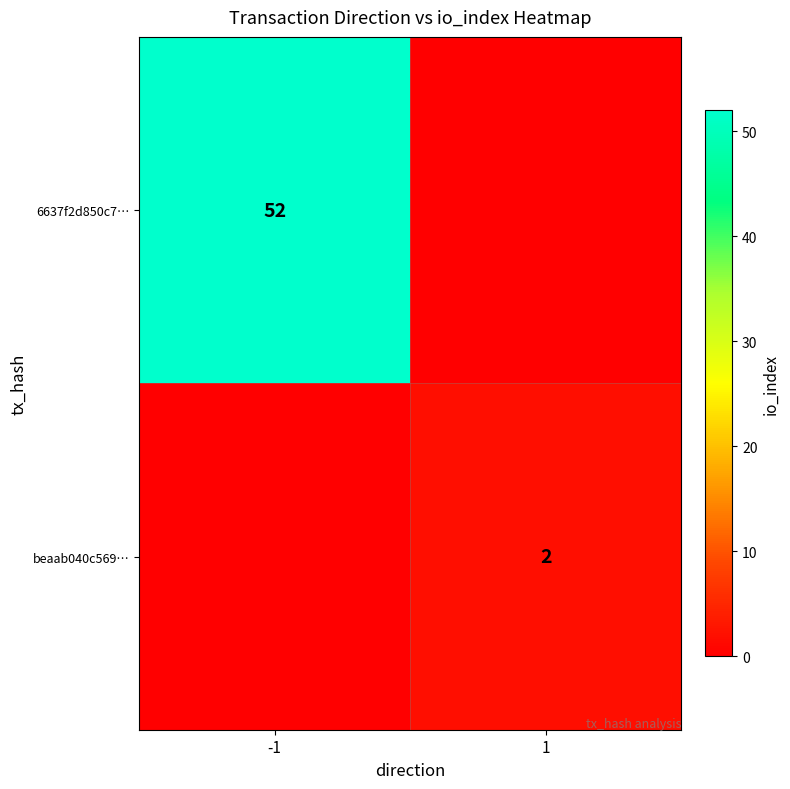

True or false: 6637f2d850c7… has a value of 52 at -1.

True